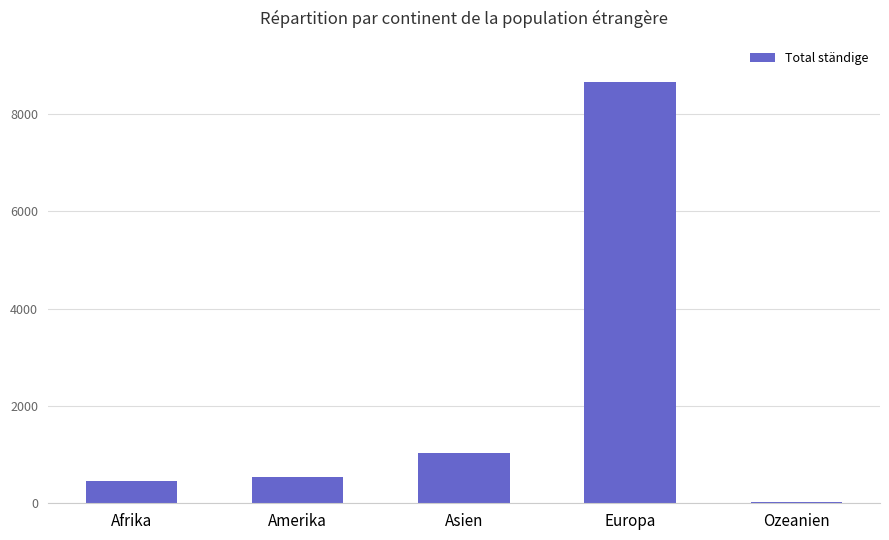

Where is the data nearest to the value 4344?

Asien